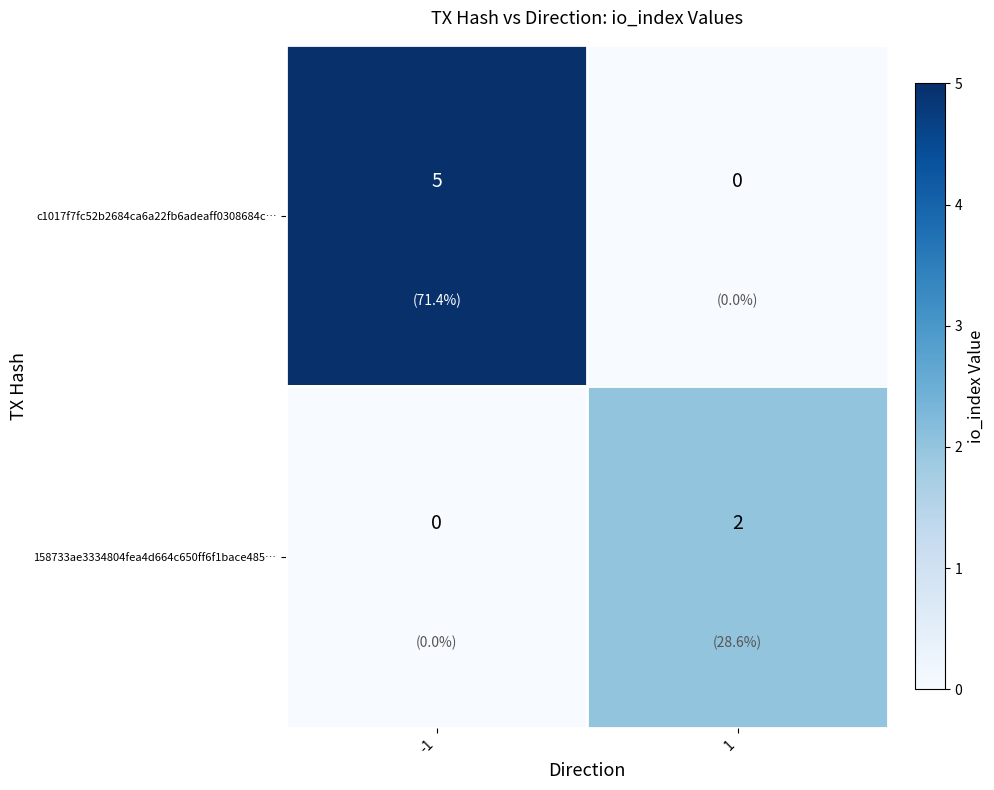

How many categories are shown in the chart?

2